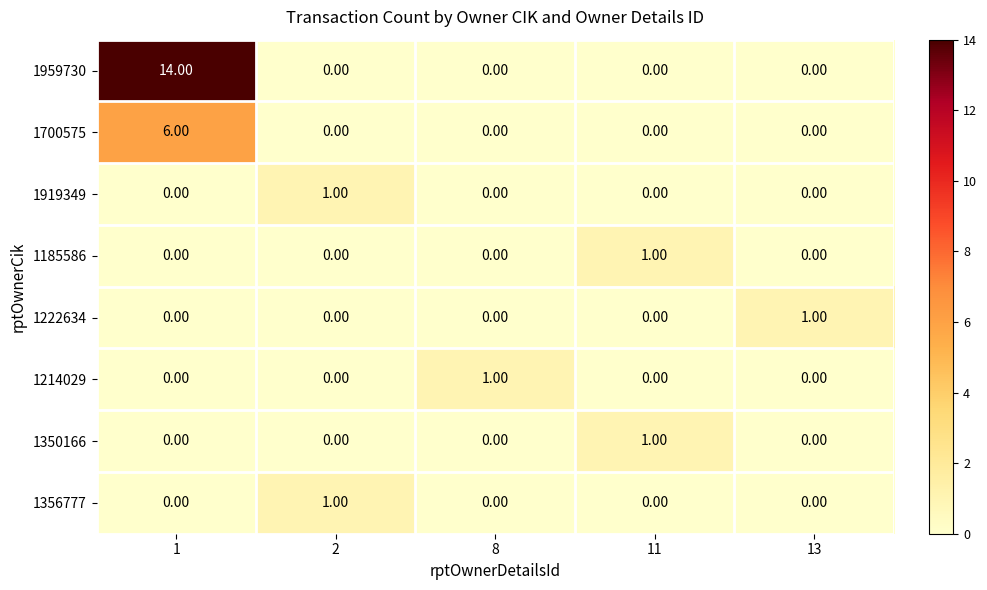

Which series changed the most between 1 and 2?

1959730